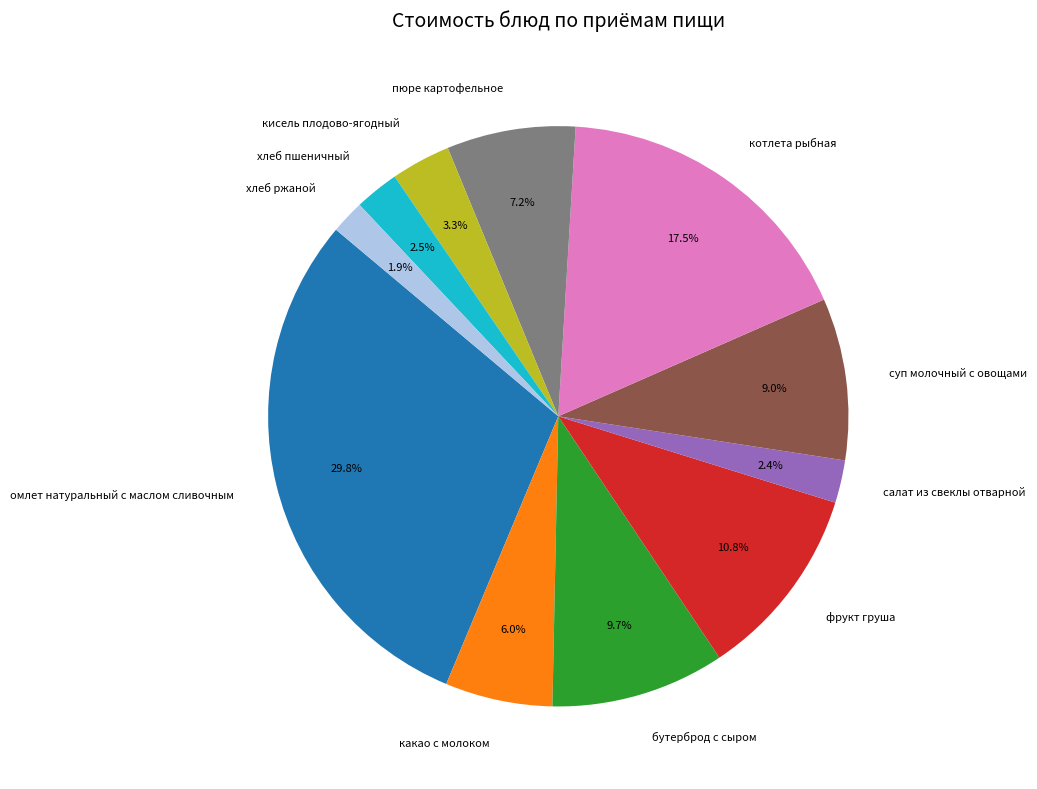

To the nearest percent, what is the average slice percentage?

9%